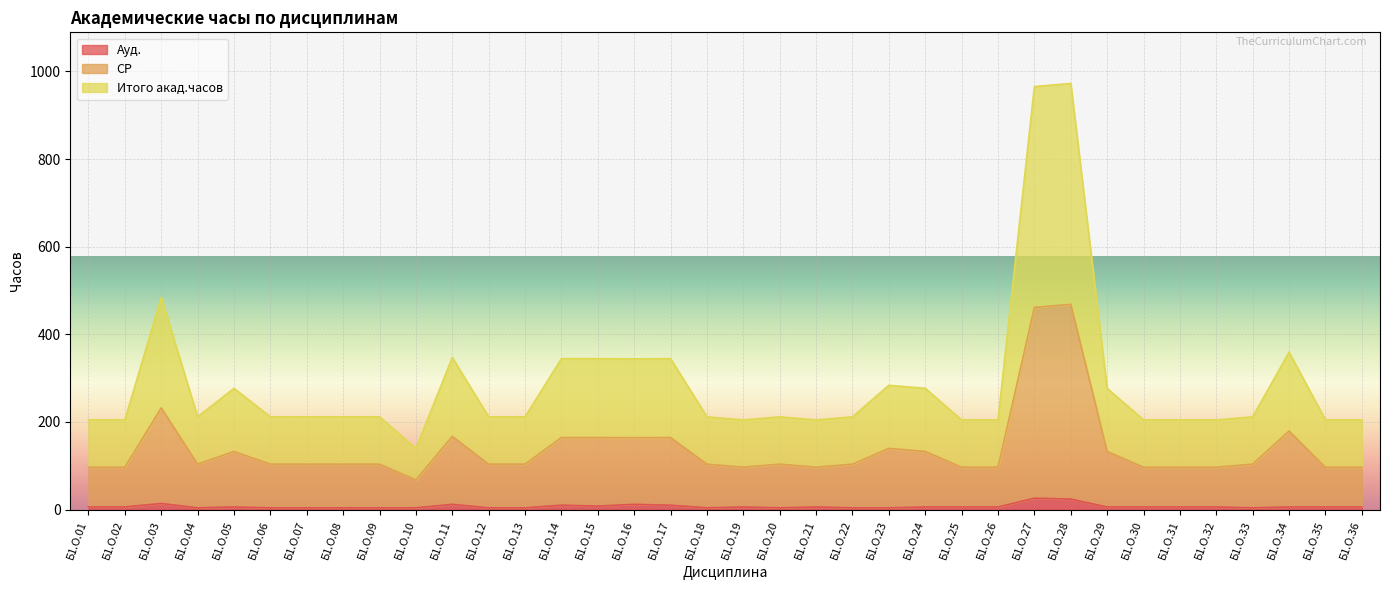

Rank the categories by Ауд. value from highest to lowest.

Б1.О.27, Б1.О.28, Б1.О.03, Б1.О.11, Б1.О.16, Б1.О.14, Б1.О.17, Б1.О.15, Б1.О.01, Б1.О.02, Б1.О.05, Б1.О.19, Б1.О.21, Б1.О.24, Б1.О.25, Б1.О.26, Б1.О.29, Б1.О.30, Б1.О.31, Б1.О.32, Б1.О.34, Б1.О.35, Б1.О.36, Б1.О.04, Б1.О.06, Б1.О.07, Б1.О.08, Б1.О.09, Б1.О.10, Б1.О.12, Б1.О.13, Б1.О.18, Б1.О.20, Б1.О.22, Б1.О.23, Б1.О.33